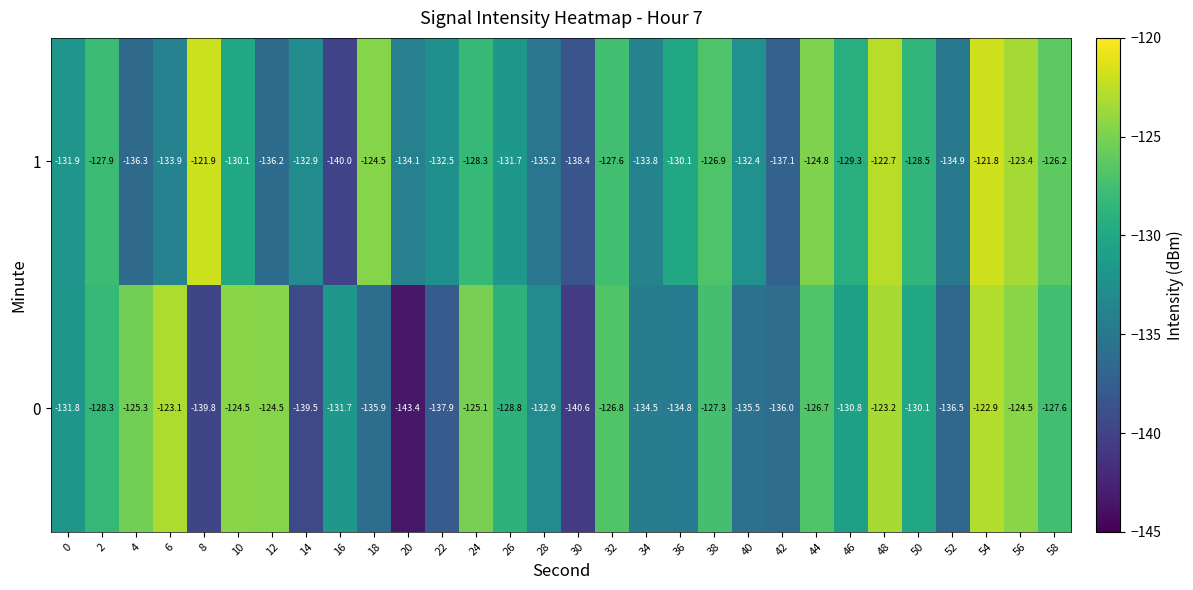

At 38, list the series in order from smallest to largest.

row_0, row_1